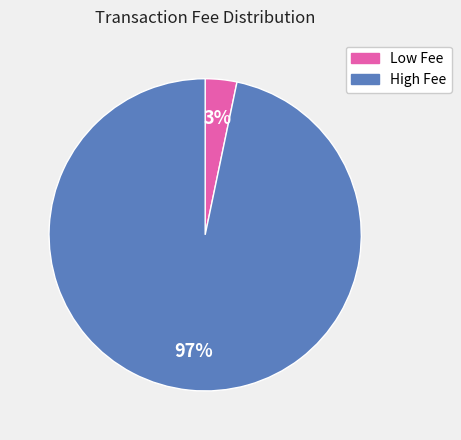

Is there any slice that represents more than half of the pie?

Yes